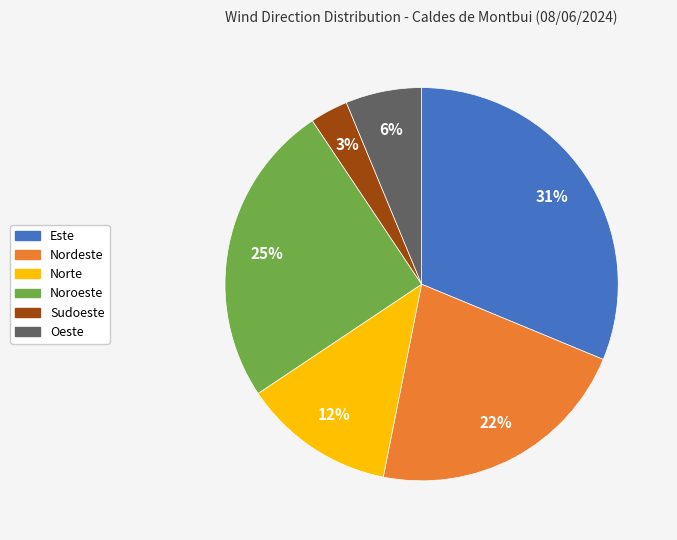

What percentage is the Este slice, to the nearest percent?

31%